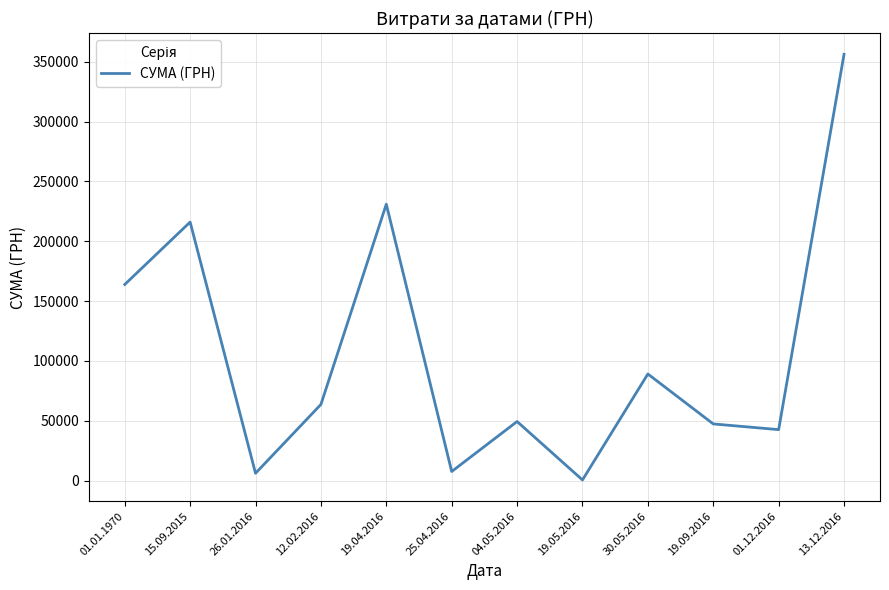

What is the difference between the values at 01.01.1970 and 30.05.2016?

74792.6